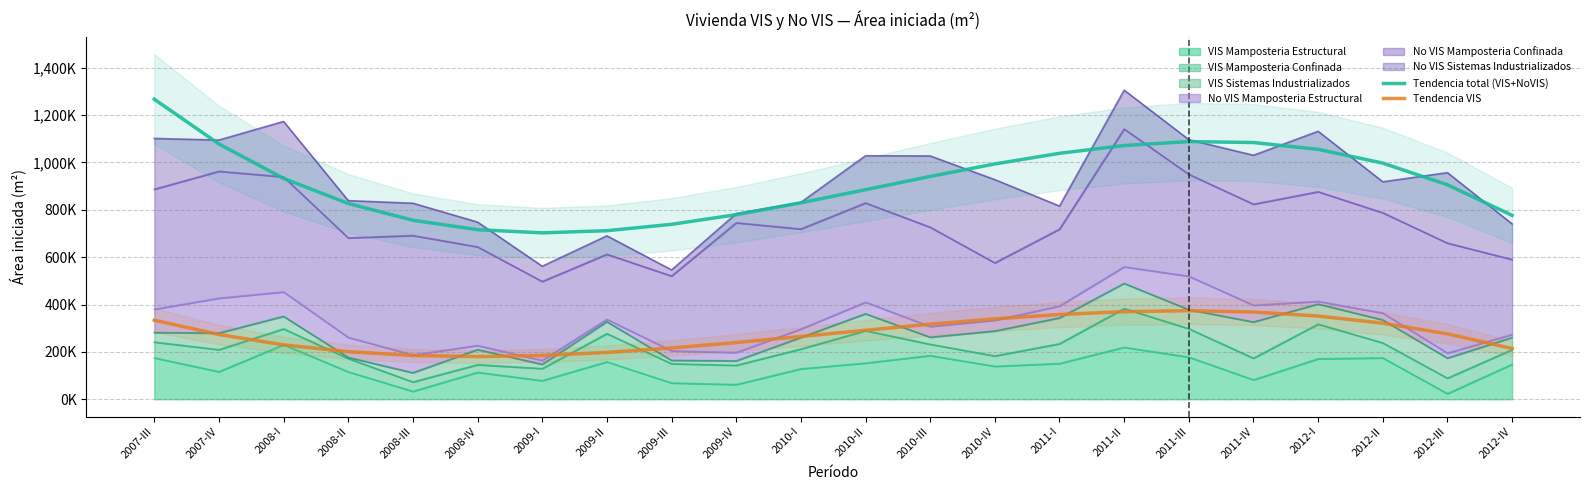

What are all the series names shown in the legend?

Tendencia total (VIS+NoVIS), Tendencia VIS